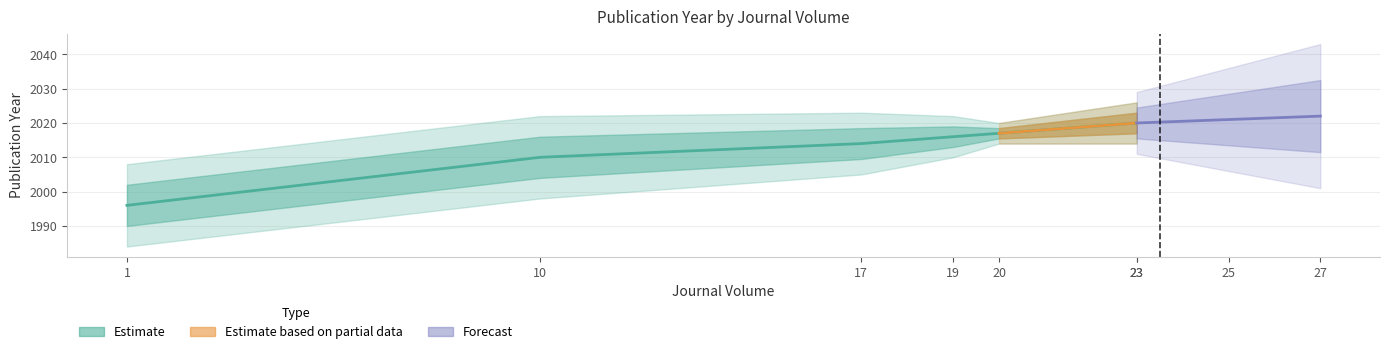

How many data points are less than 2016?

3